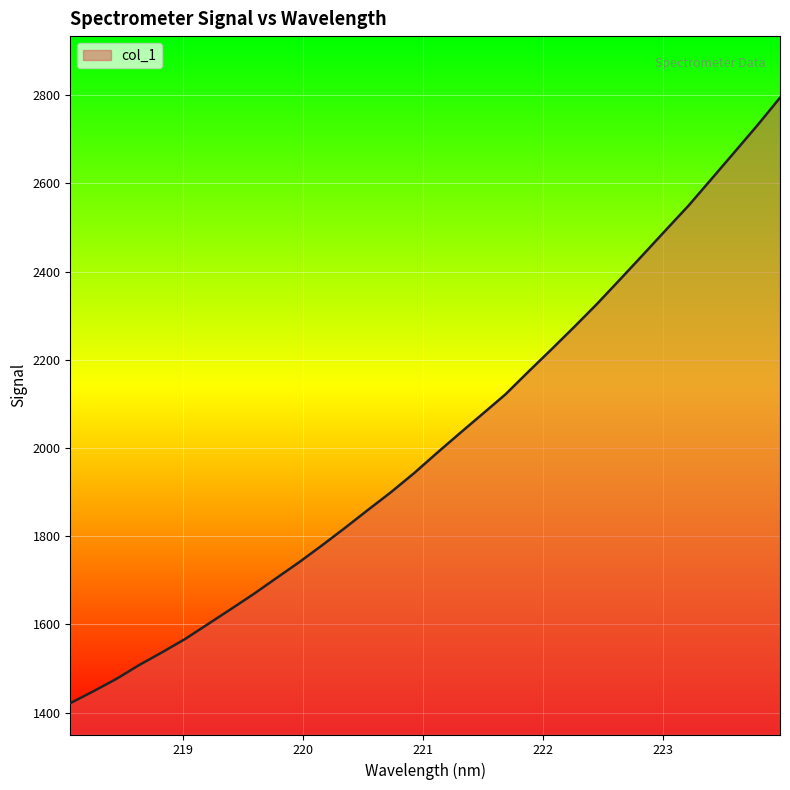

What is the minimum value shown in the chart?

1421.2